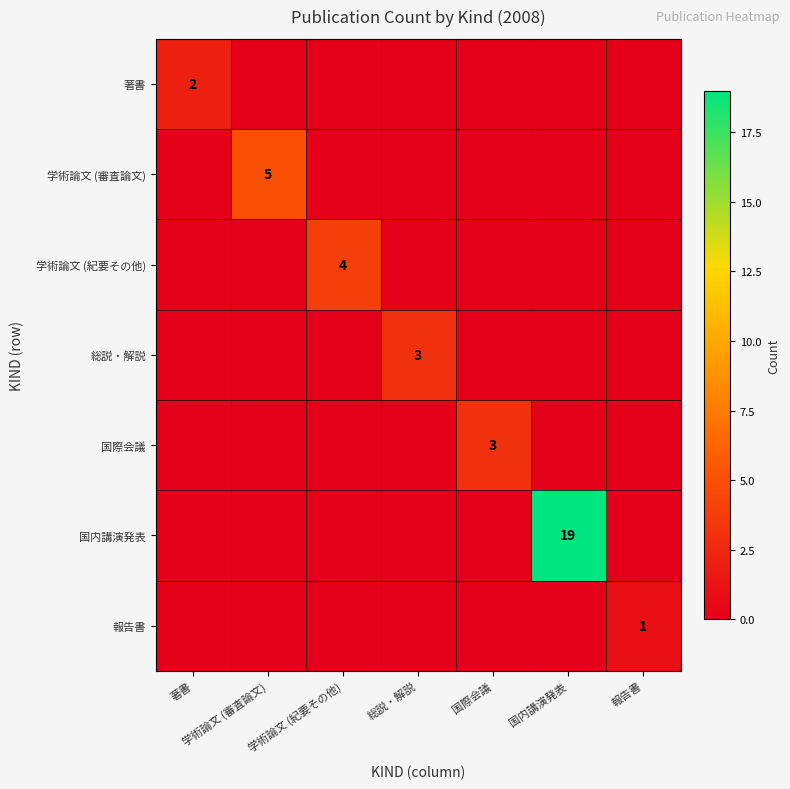

The 報告書 series shows 0 at 報告書. True or false?

False